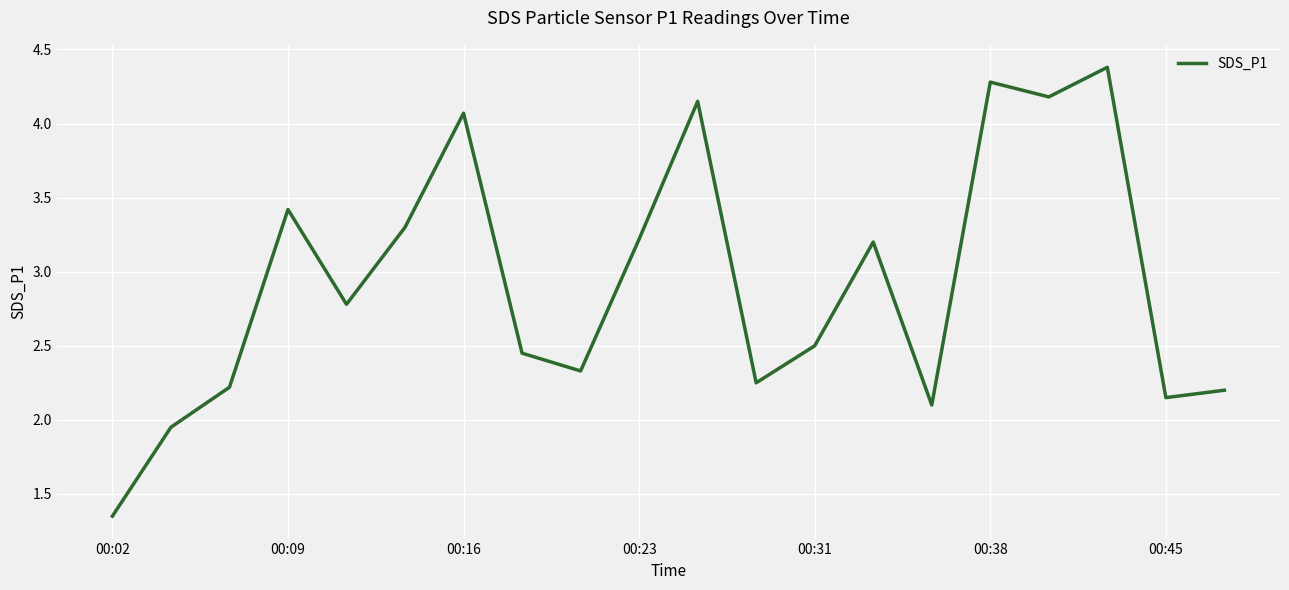

What is the maximum value shown in the chart?

4.4